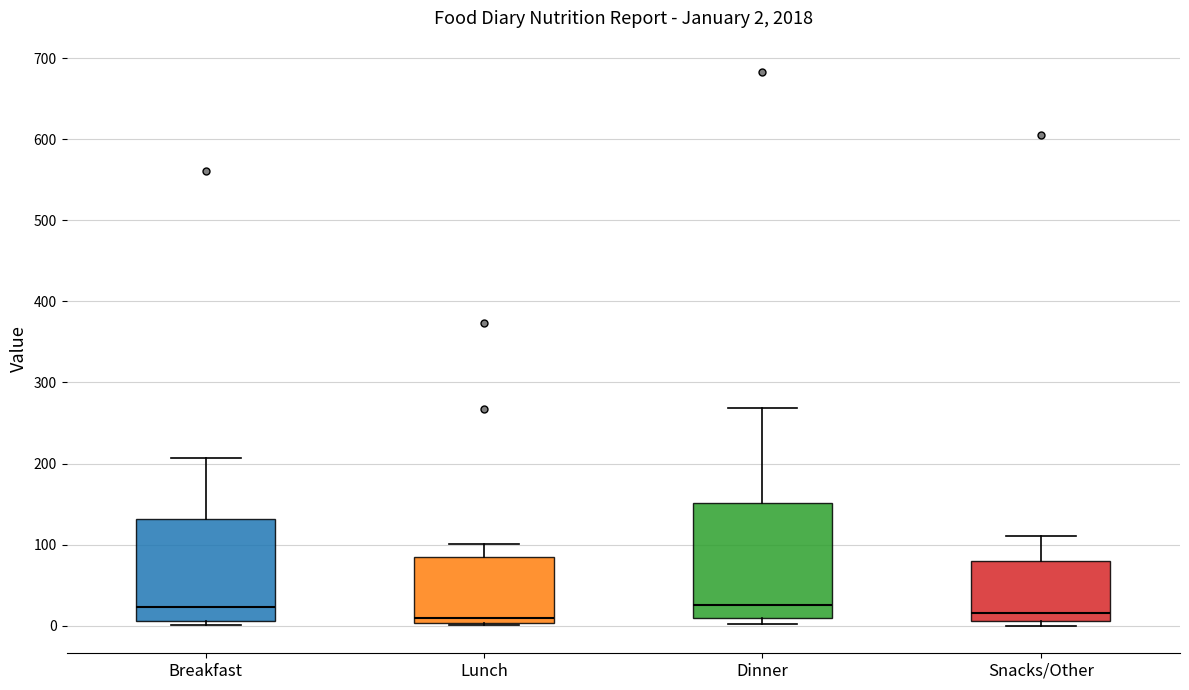

Which box is the tallest, from its lower edge to its upper edge?

Dinner